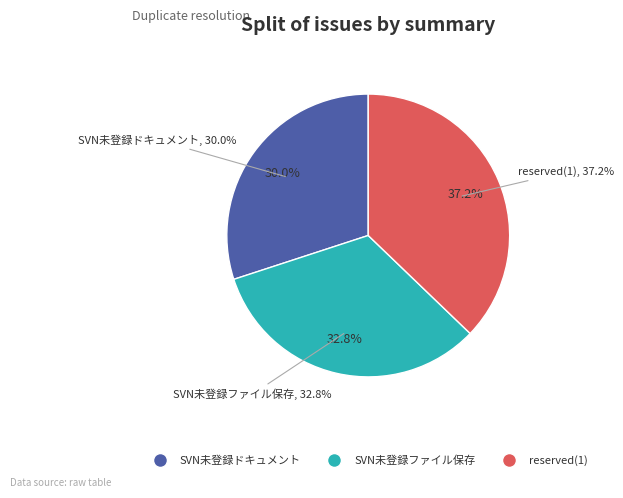

The reserved(1) slice represents 37% of the pie. True or false?

True